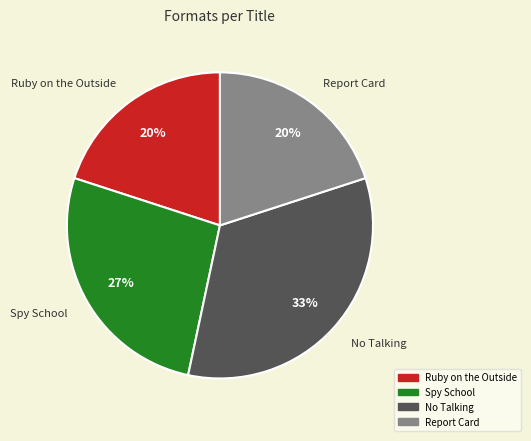

To the nearest percent, what is the difference between the Spy School and Ruby on the Outside slice percentages?

7%